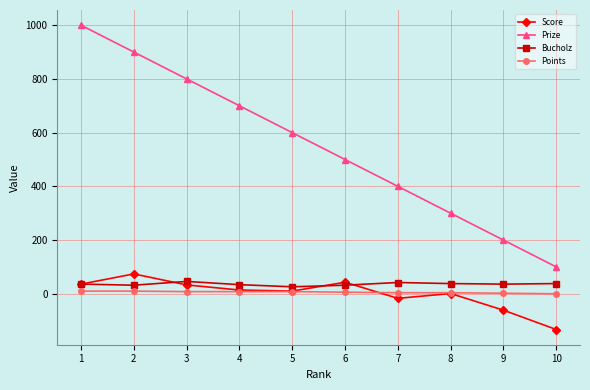

What is the difference between the maximum and minimum values in the Score series?

207